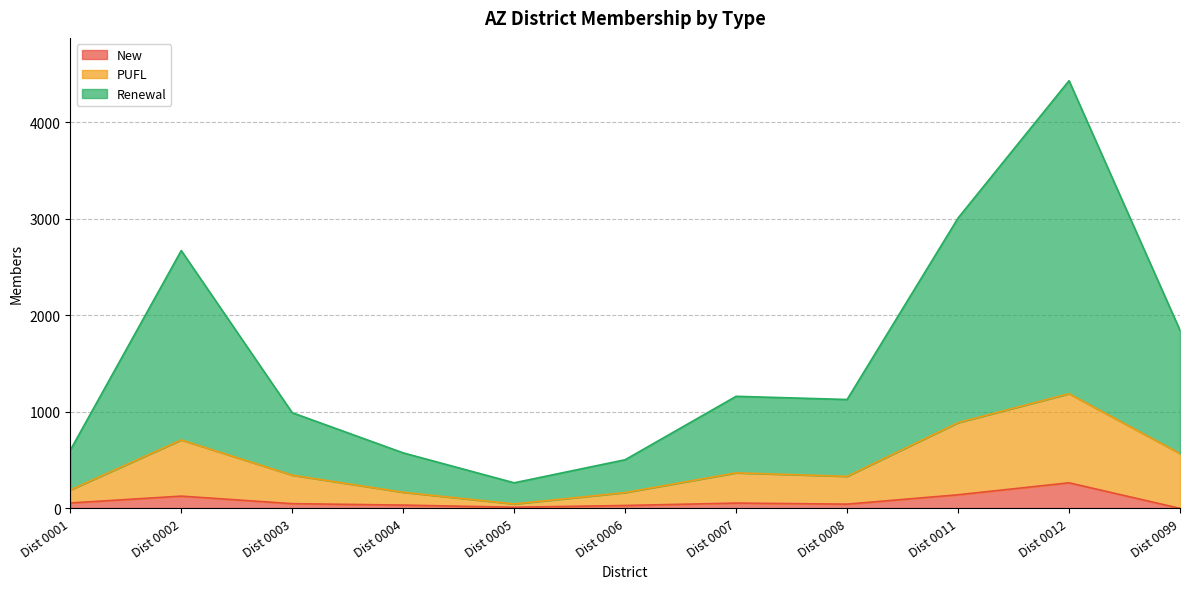

In Renewal, how many points are lower than both neighbors (excluding endpoints)?

2